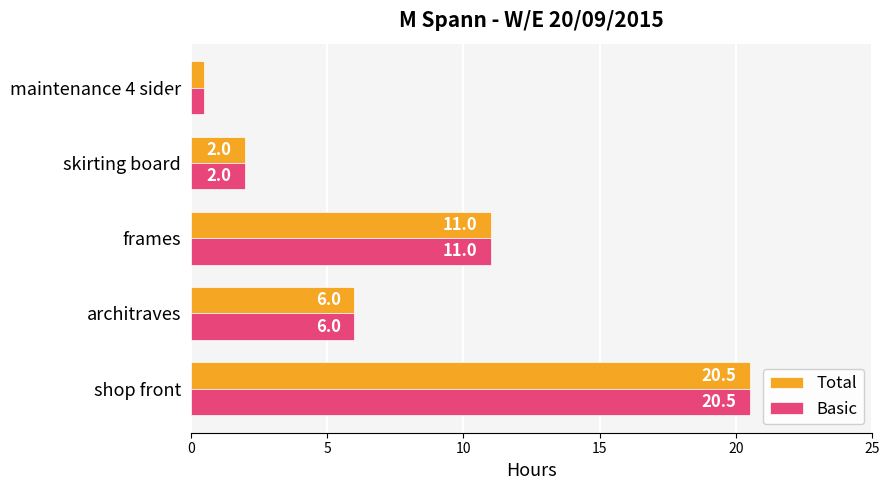

What is the average value of the Total series?

8.0